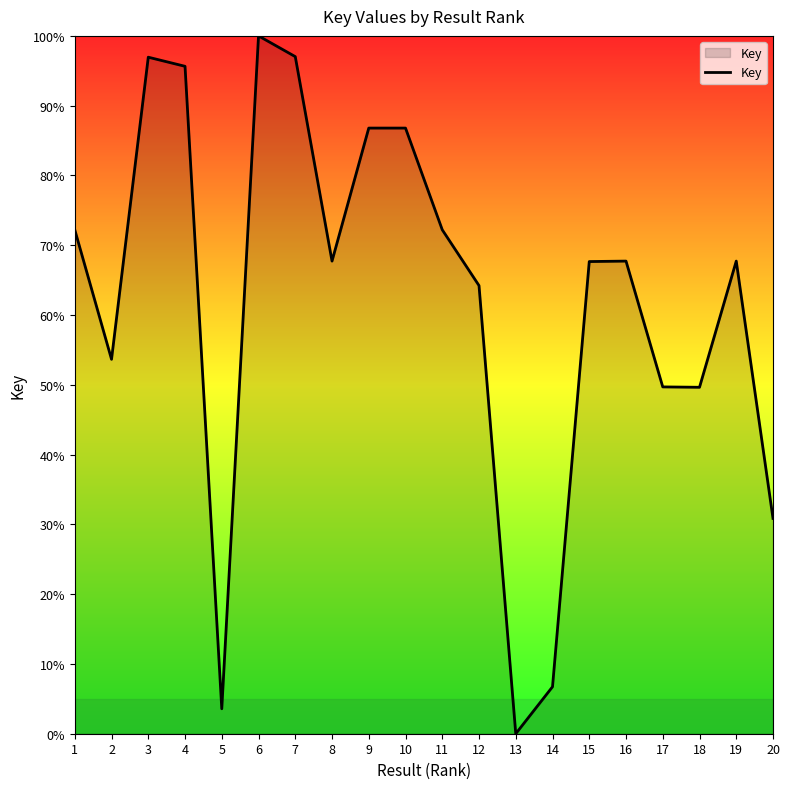

What is the sum of the values at 20 and 4?

126.5